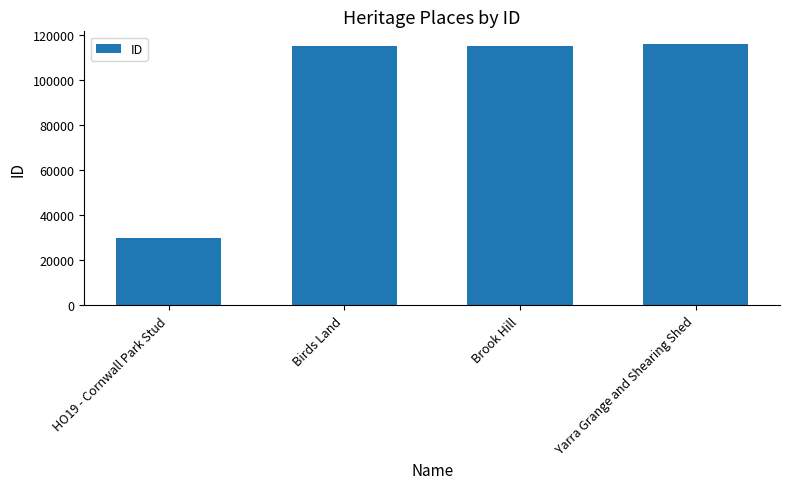

How many distinct data groups are displayed?

1